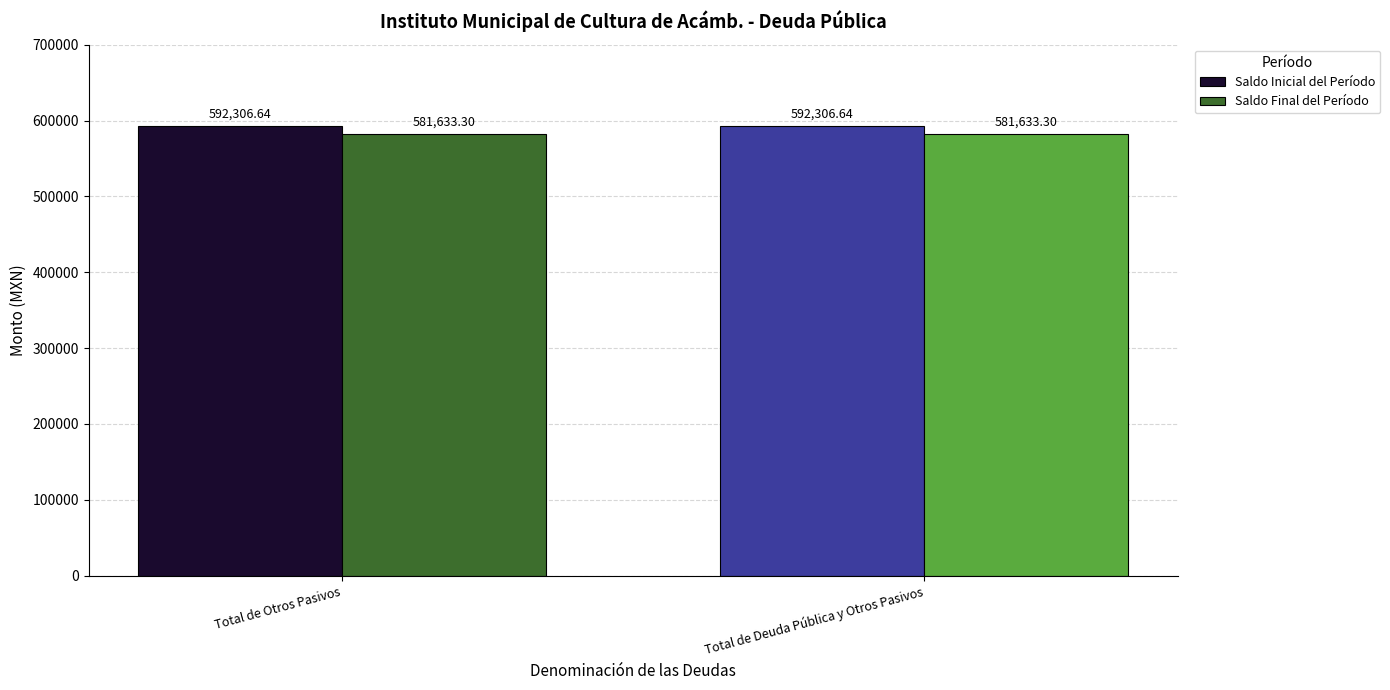

Reading left to right, list all the values displayed in this chart.

Saldo Inicial del Período: 592306.6	592306.6
Saldo Final del Período: 581633.3	581633.3